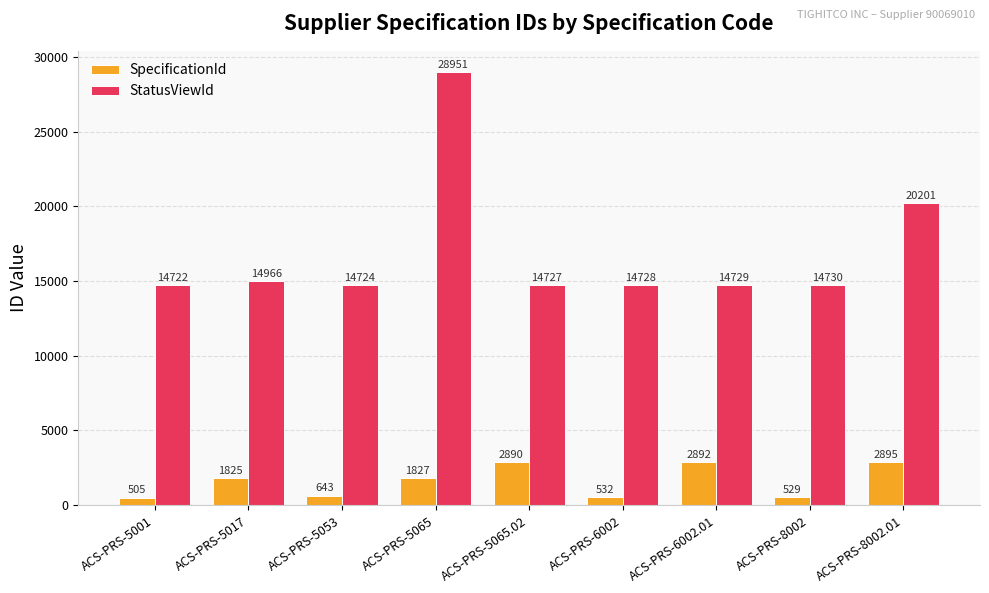

Which label corresponds to the largest value in the chart?

ACS-PRS-5065